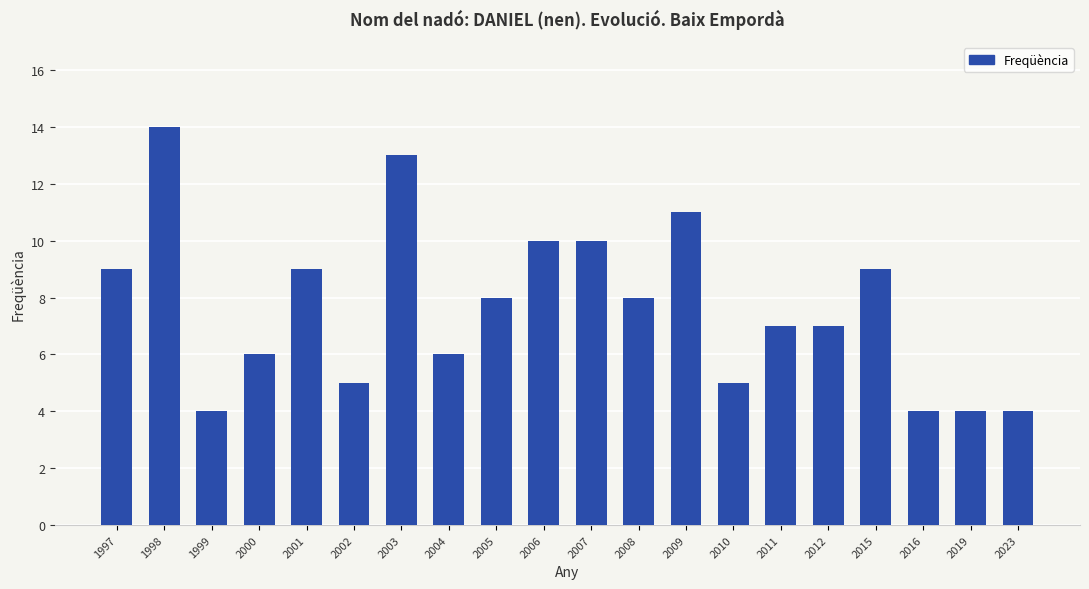

What is the value of the 13th bar from the left?

11